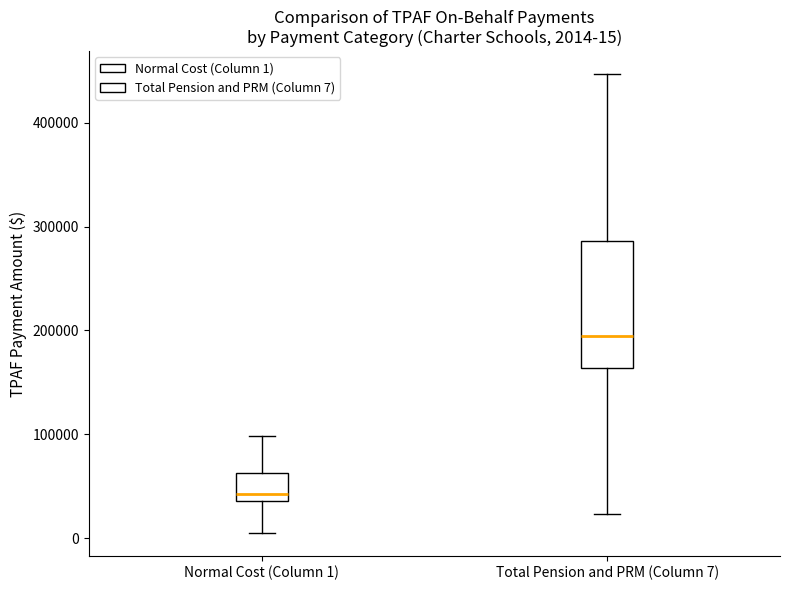

Which box is the tallest, from its lower edge to its upper edge?

Total Pension and PRM (Column 7)